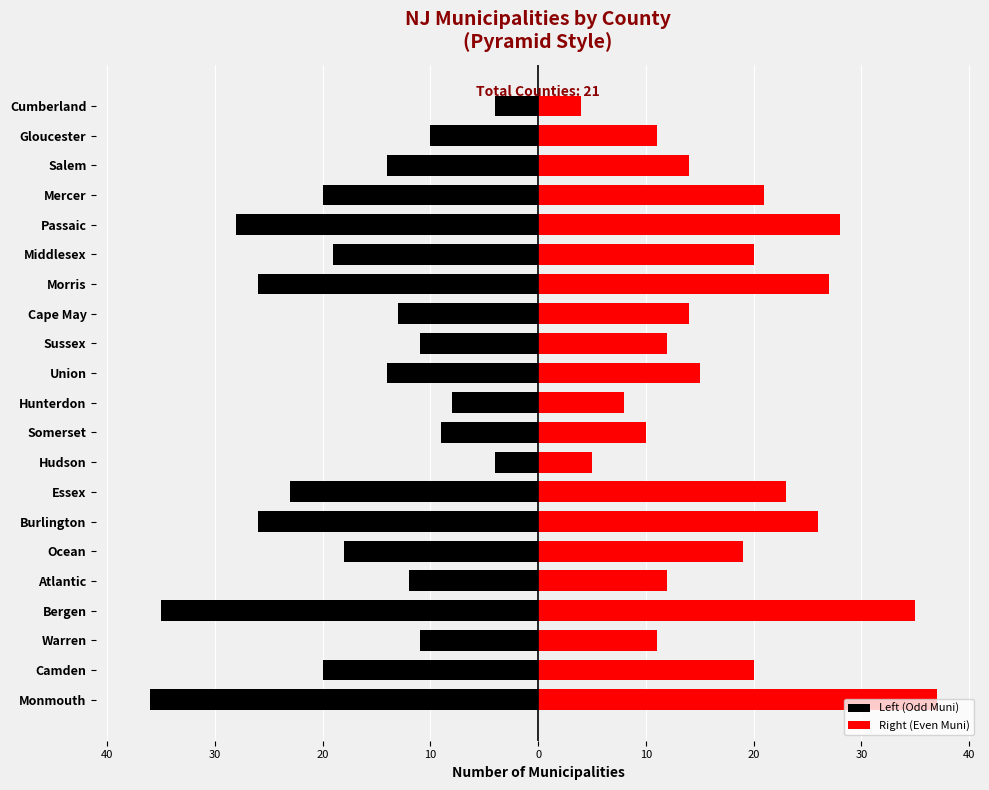

The Left (Odd Muni) series shows -26 at Morris. True or false?

True